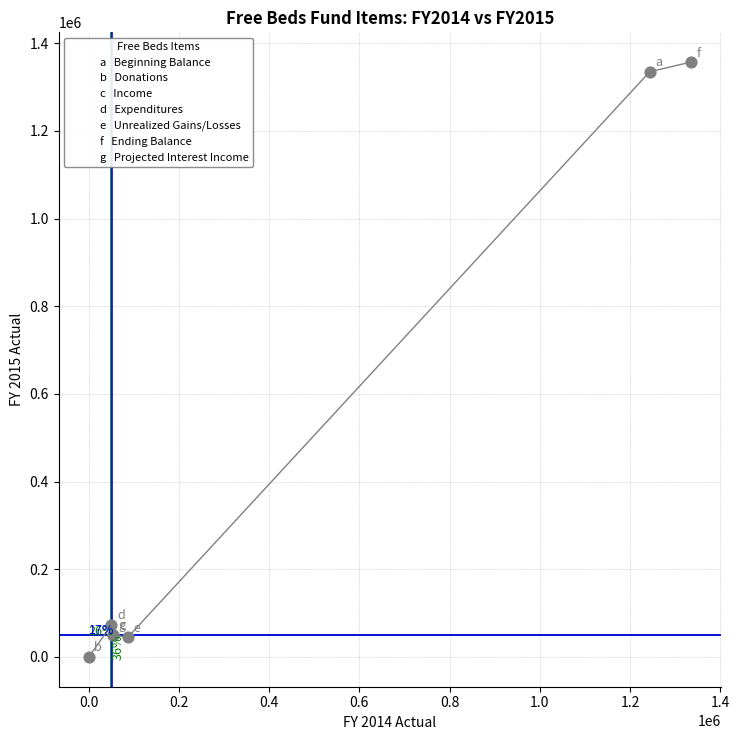

What is the greatest value displayed?

1356805.6